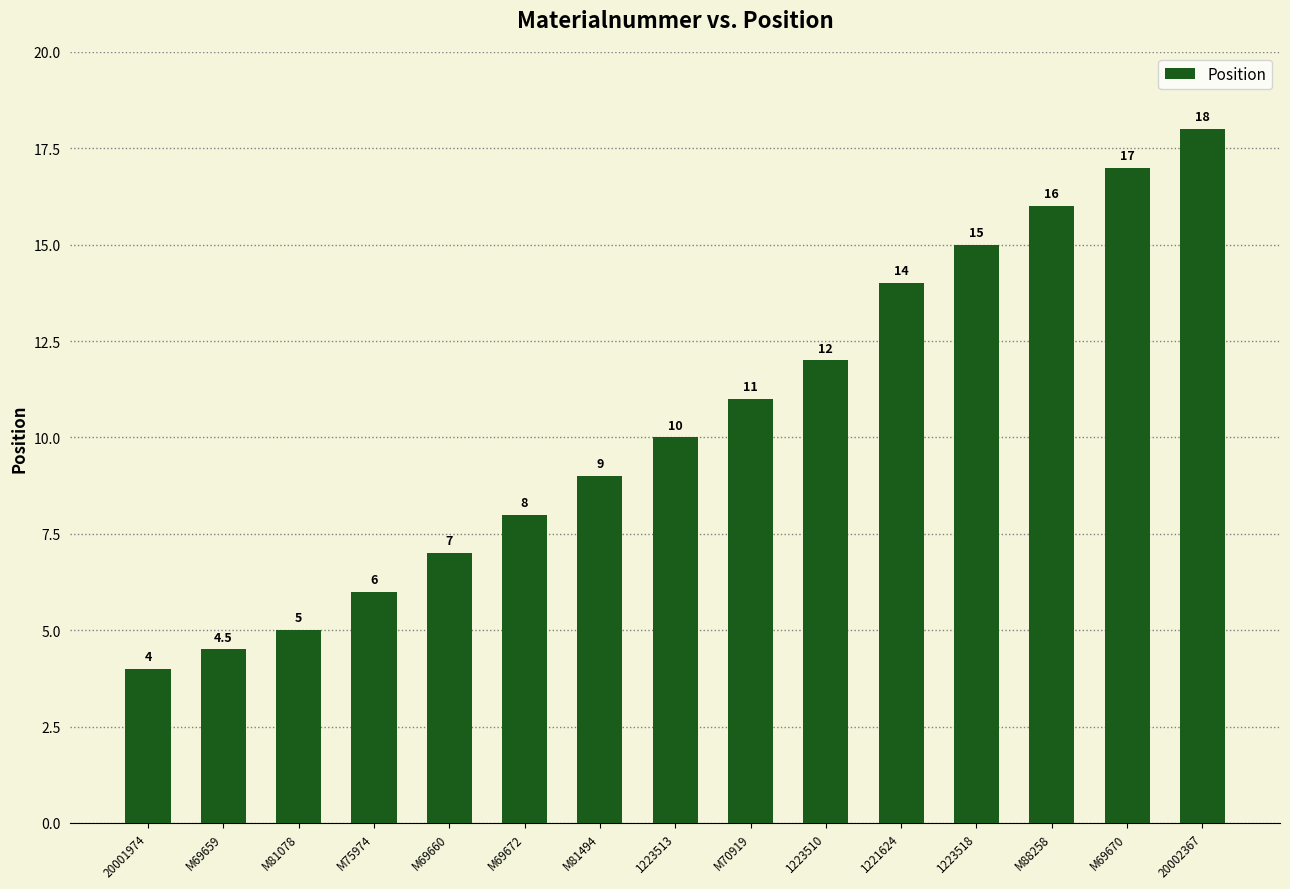

Count the number of categories in the chart.

15